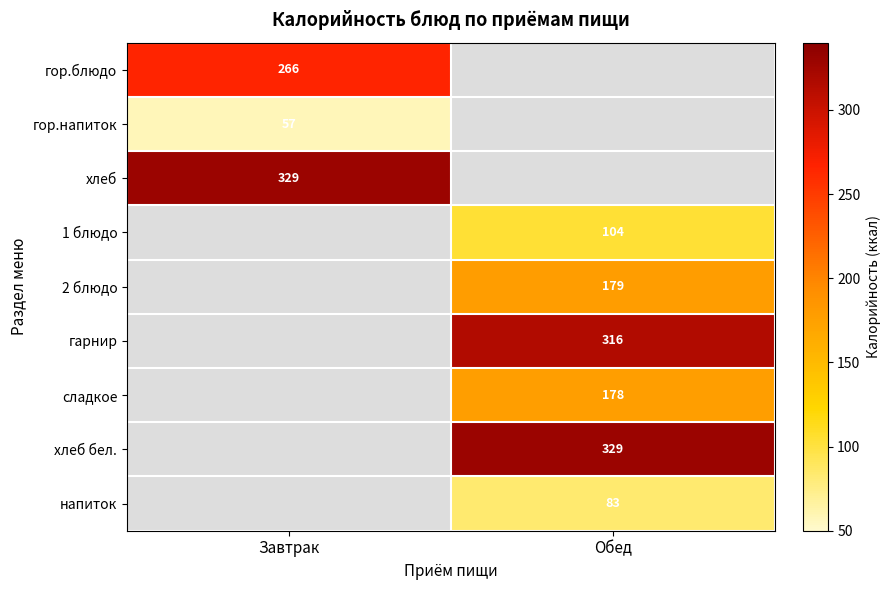

True or false: сладкое has a value of 178 at Обед.

True